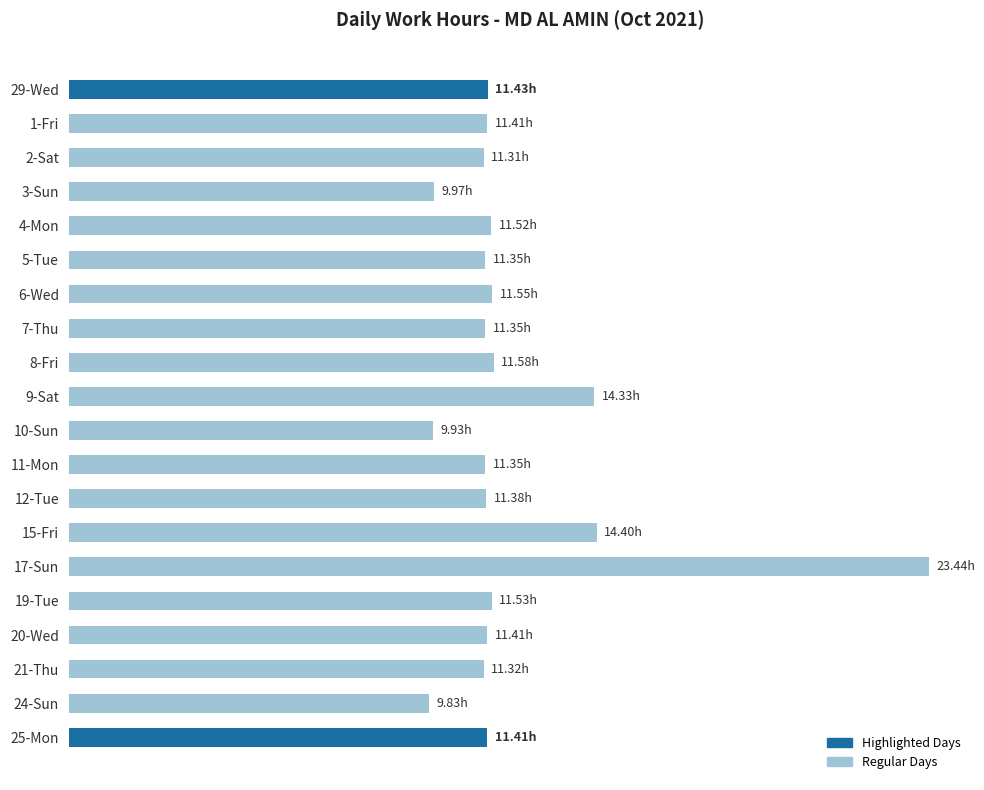

What is the difference between the maximum and second lowest values?

13.5